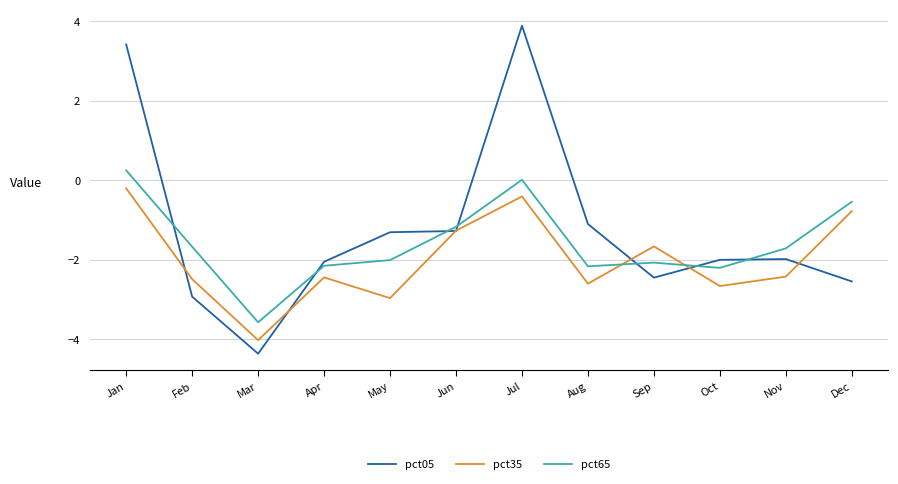

At which label is pct05 closest to 0?

Aug